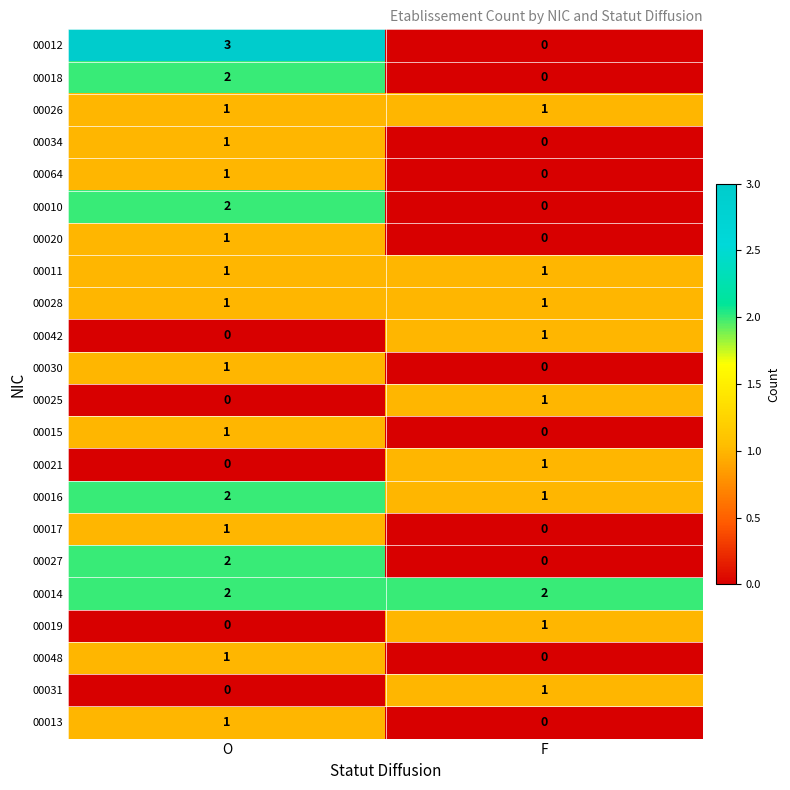

Which series has the largest range (max minus min)?

00012